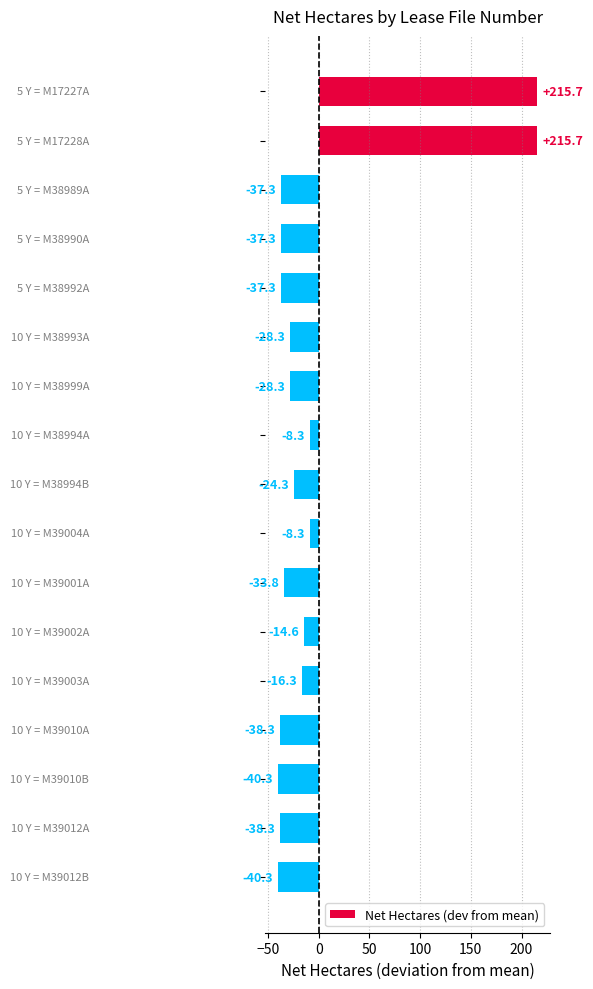

What is the difference between the second highest and minimum values?

256.0